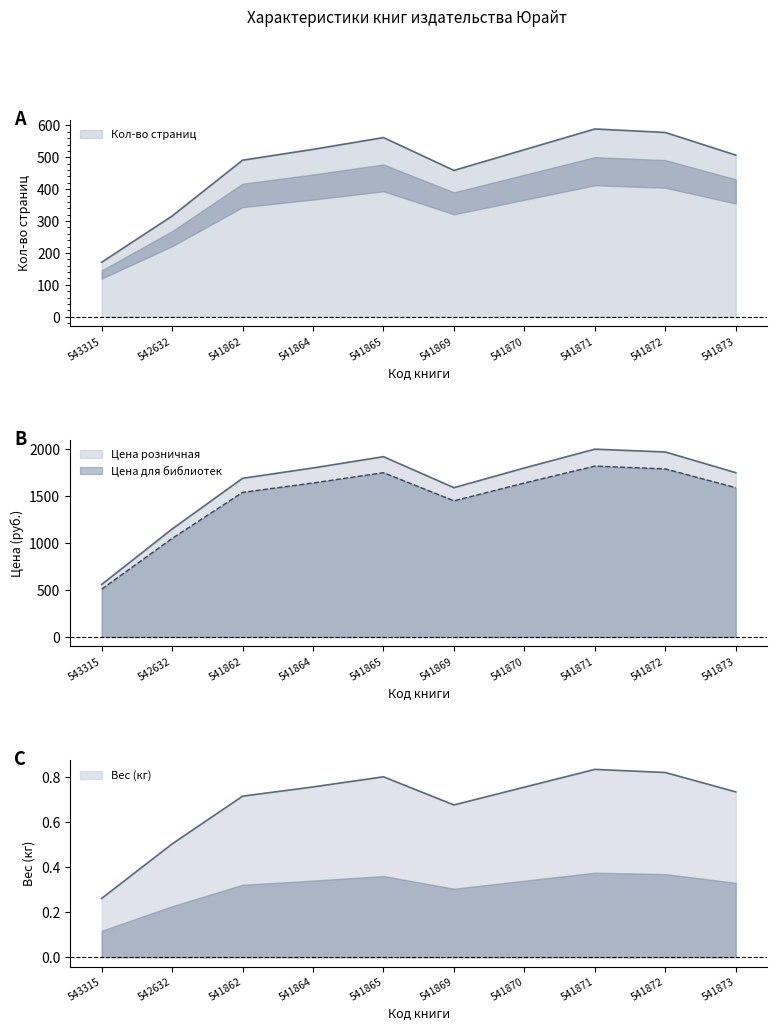

What is the maximum value shown in the chart?

1999.0